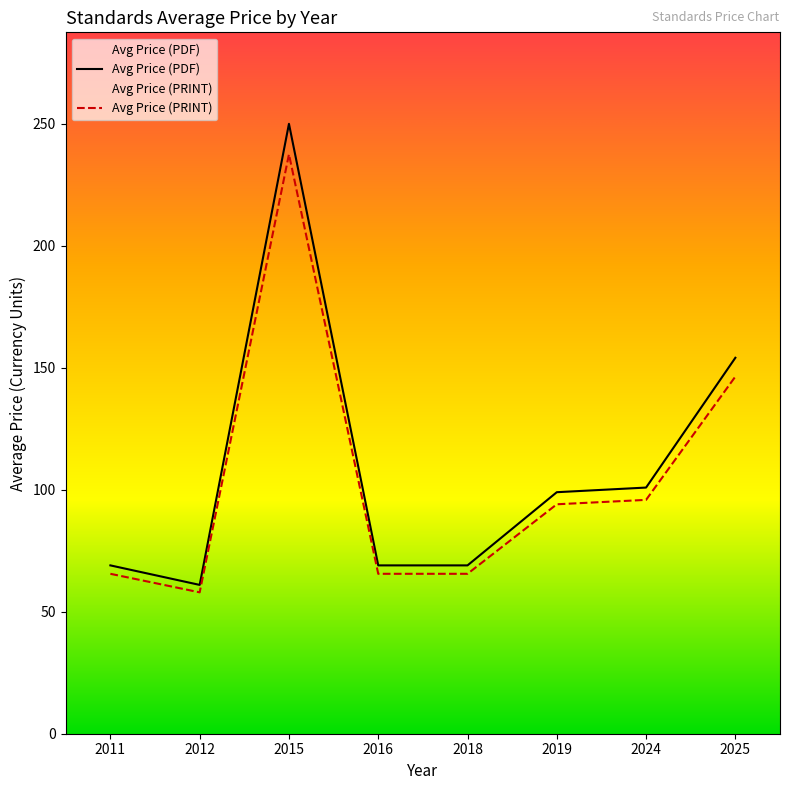

What is the difference between the Avg Price (PDF) values at 2011 and 2024?

31.9